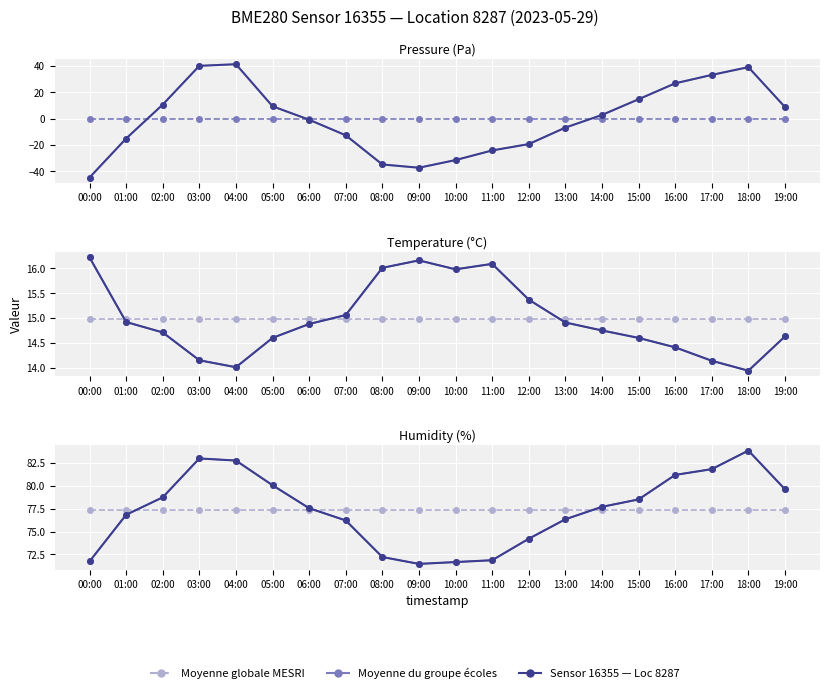

What is the approximate value of humidity at 13:00?

76.3